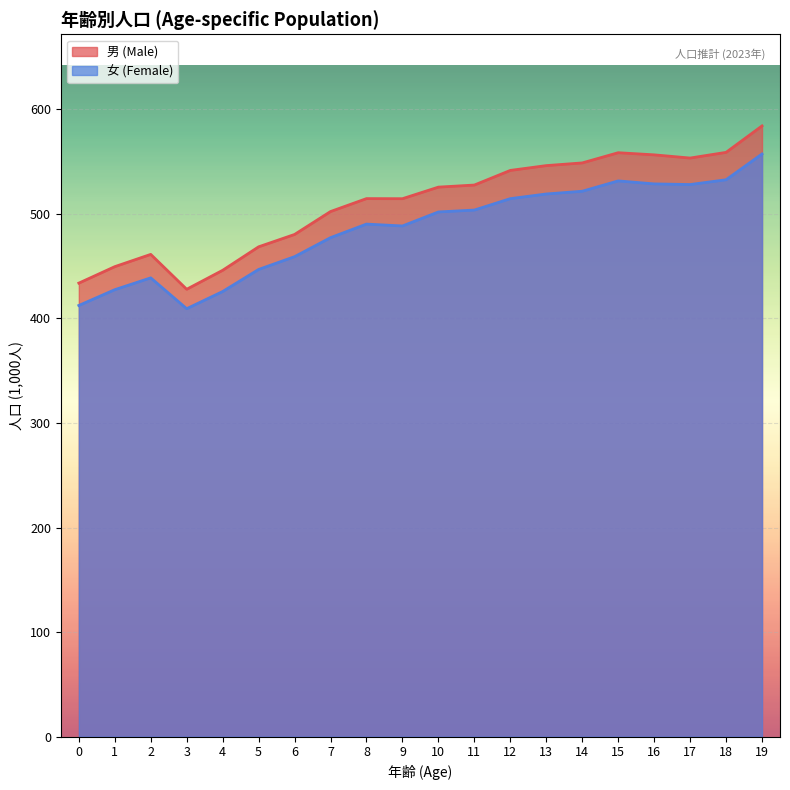

Read the 女 (Female) value at 16.

528.7